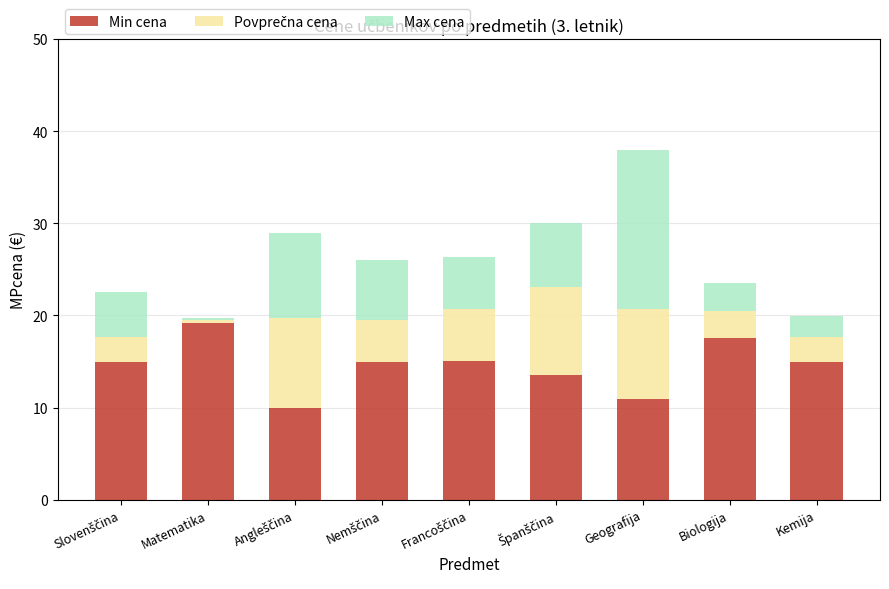

What is the sum of all Min cena values?

130.7